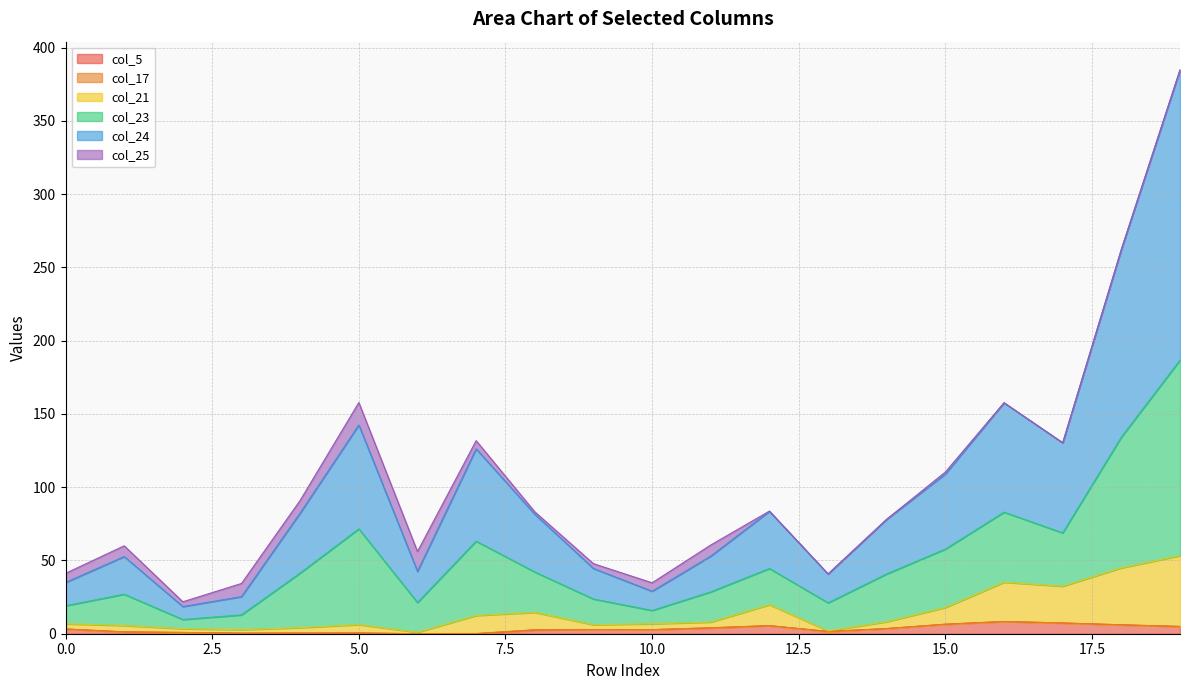

Does the chart have visible grid lines?

Yes